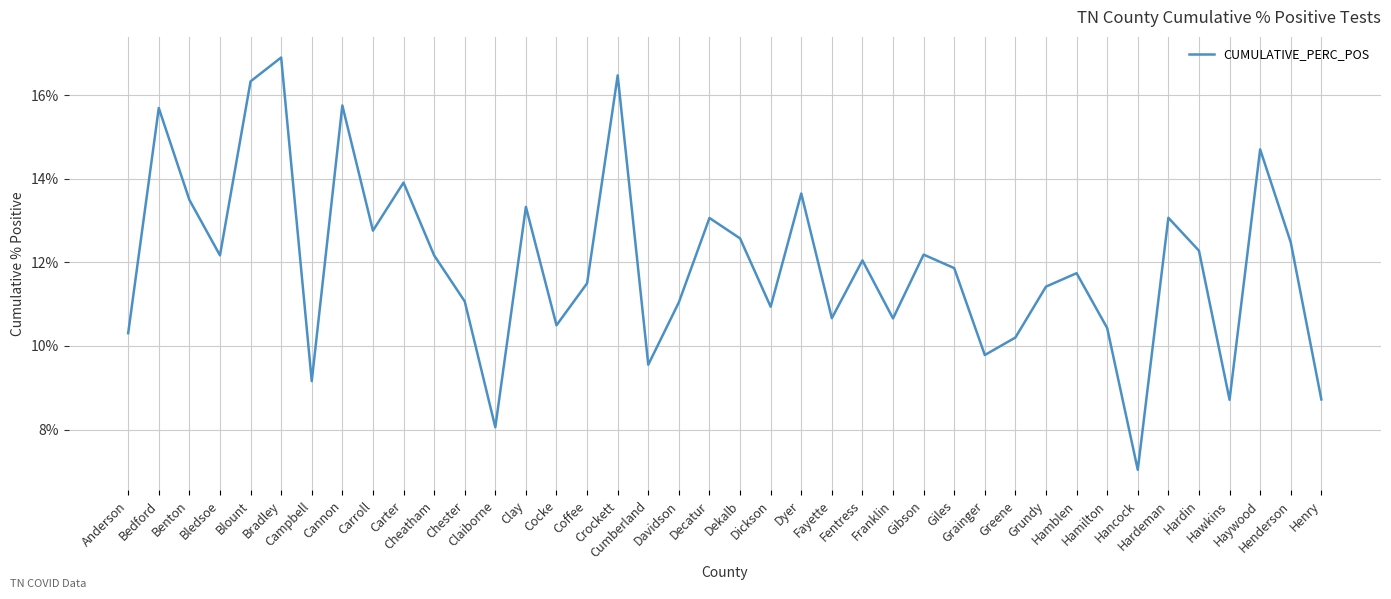

The chart shows a value of 3.4 at Claiborne. True or false?

False